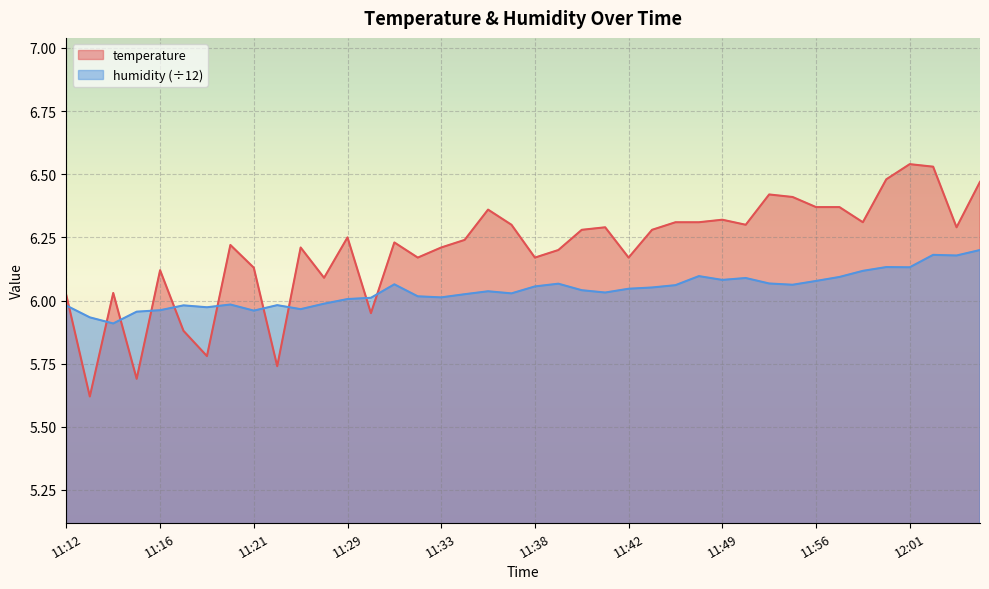

What is the spread (max minus min) of values at 11:44?

0.2